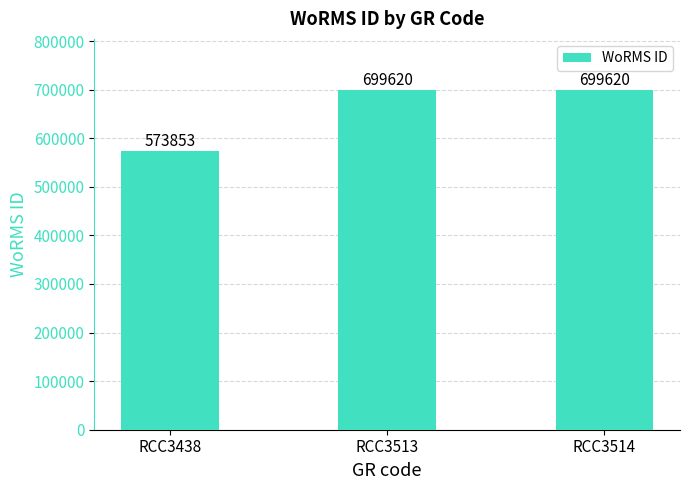

The value at RCC3514 is 699620. True or false?

True